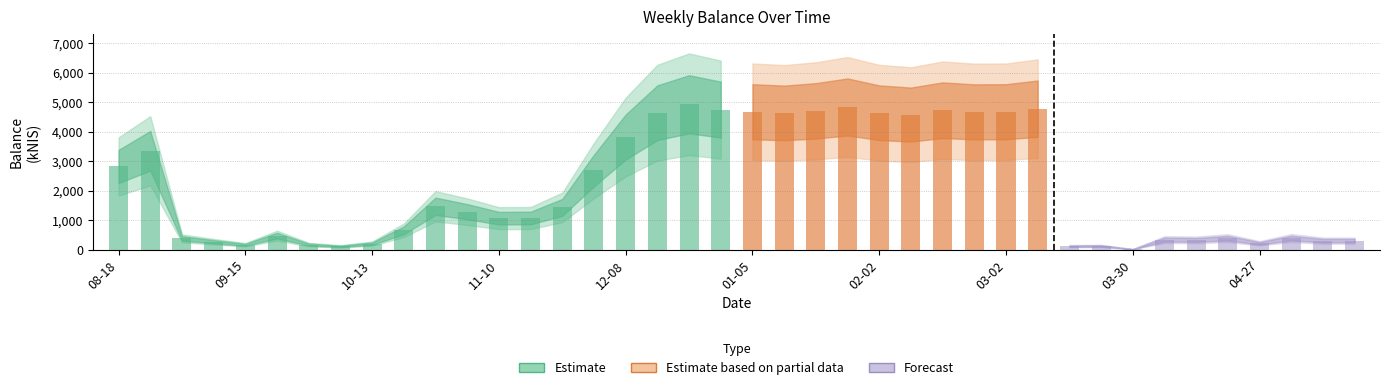

List the labels in order of value, smallest first.

2023-03-30, 2022-10-06, 2023-03-16, 2023-03-23, 2022-09-15, 2022-09-29, 2022-10-13, 2023-04-27, 2022-09-08, 2023-05-18, 2023-05-11, 2023-04-13, 2023-04-04, 2022-09-01, 2023-04-20, 2023-05-04, 2022-09-22, 2022-10-20, 2022-11-10, 2022-11-17, 2022-11-03, 2022-11-24, 2022-10-27, 2022-12-01, 2022-08-18, 2022-08-25, 2022-12-08, 2023-02-09, 2023-01-12, 2023-02-02, 2022-12-15, 2023-02-23, 2023-03-02, 2023-01-05, 2023-01-19, 2023-02-16, 2022-12-29, 2023-03-09, 2023-01-26, 2022-12-22